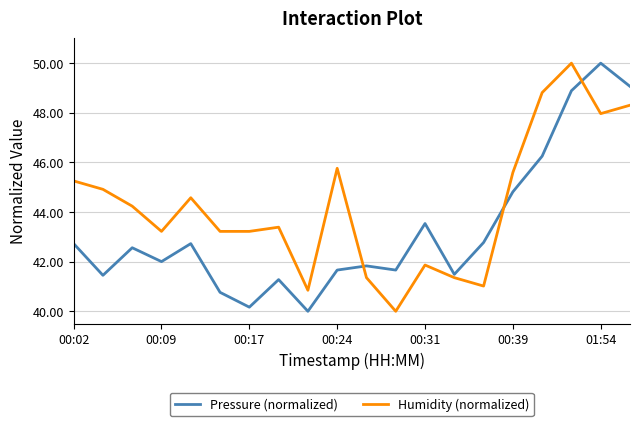

What are all the series names shown in the legend?

Pressure (normalized), Humidity (normalized)